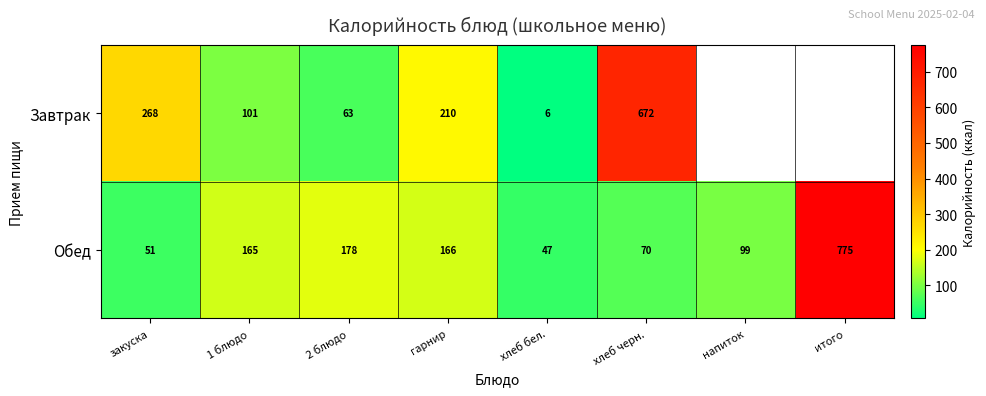

At which label does Обед reach its peak?

итого